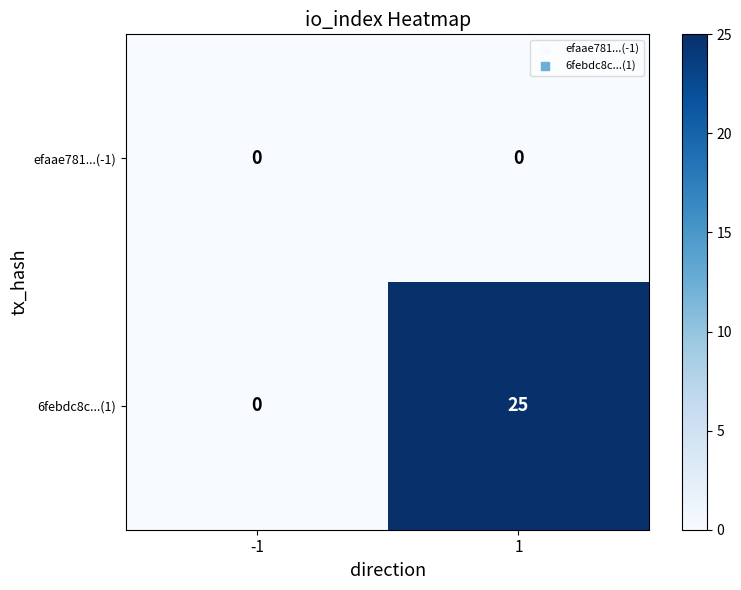

What is the sum of all 6febdc8c...(1) values?

25